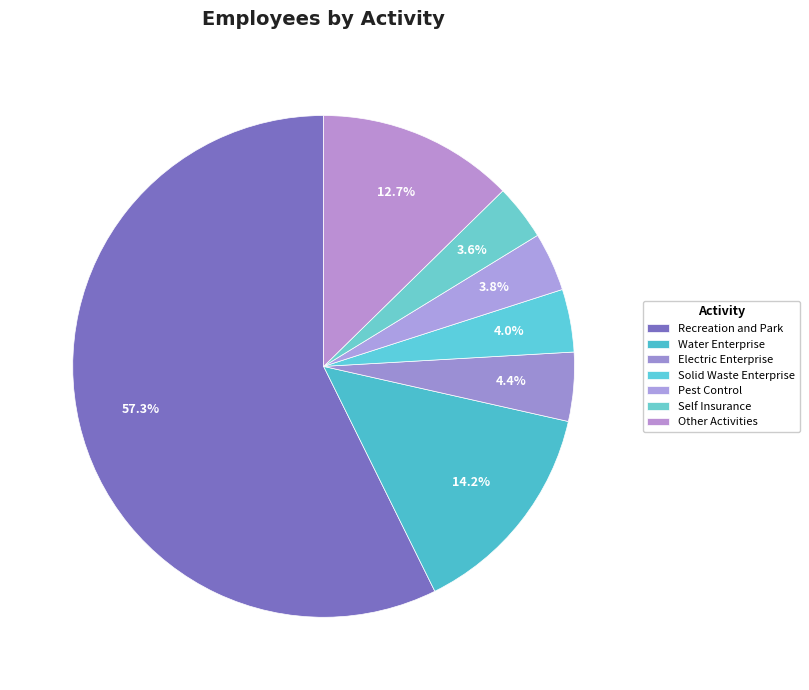

What percentage is the Pest Control slice, to the nearest percent?

4%